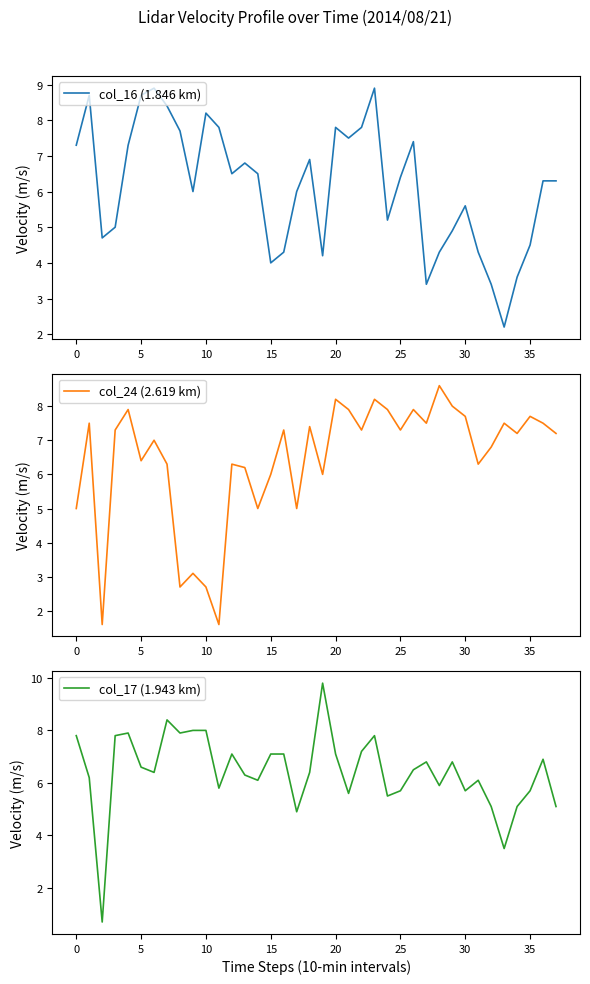

Where does the col_17 (1.943 km) series first go above 6?

0